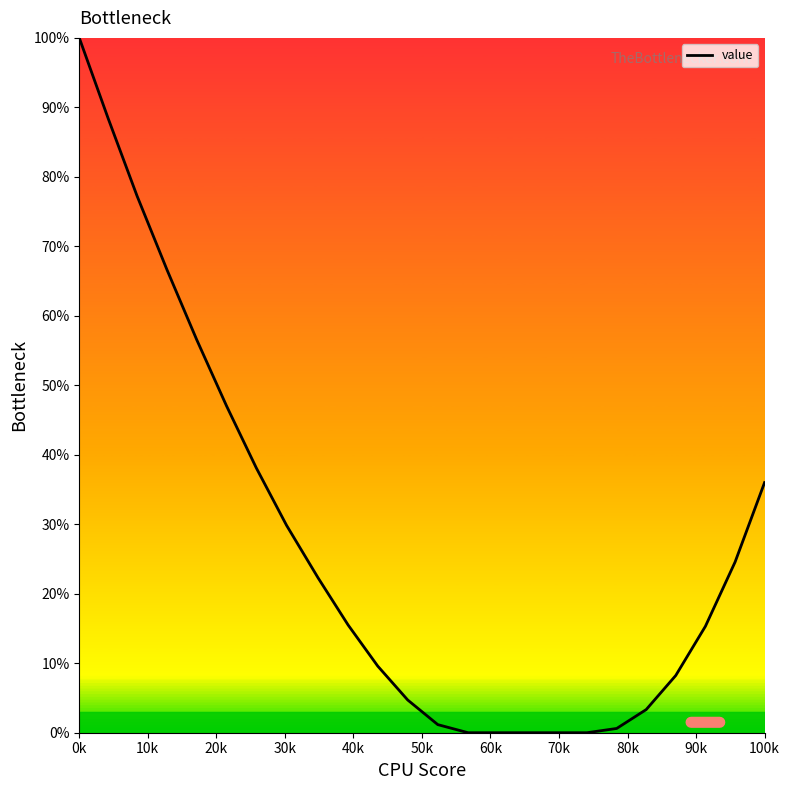

What is the greatest value displayed?

100.0